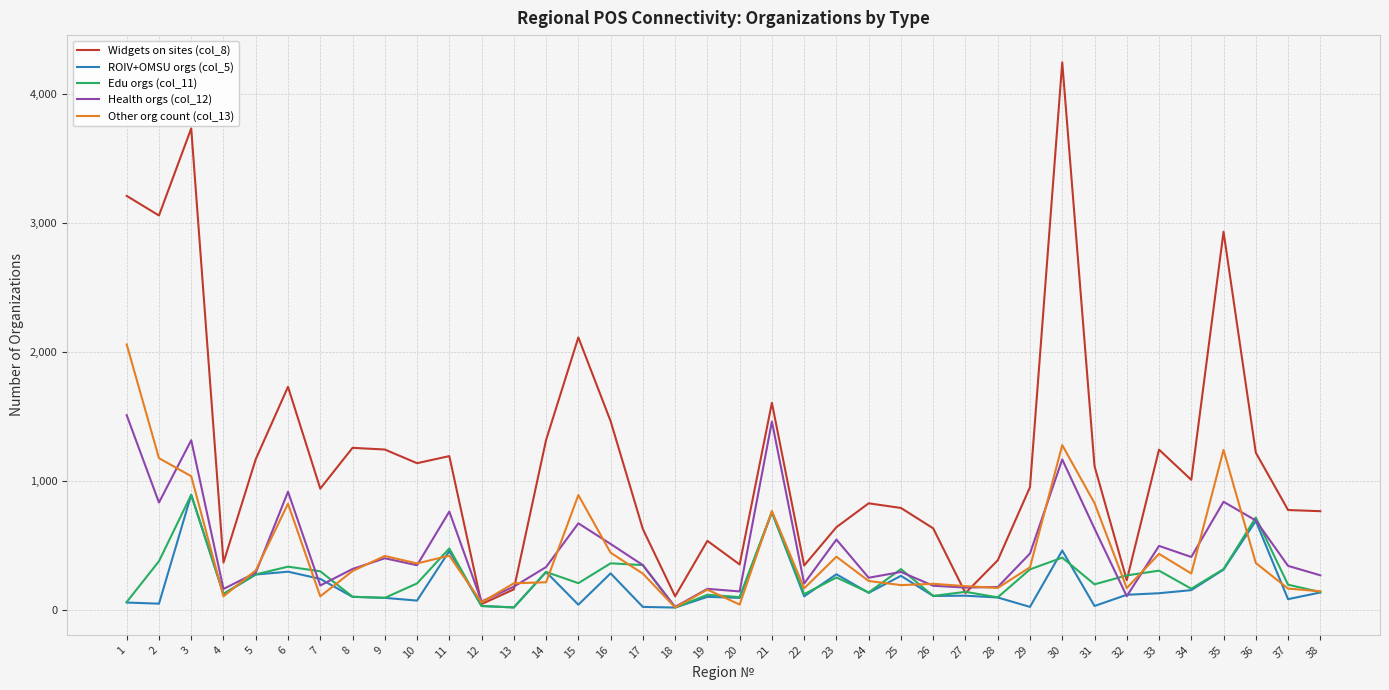

What is the difference between the second highest and second lowest values in the Widgets on sites (col_8) series?

3627